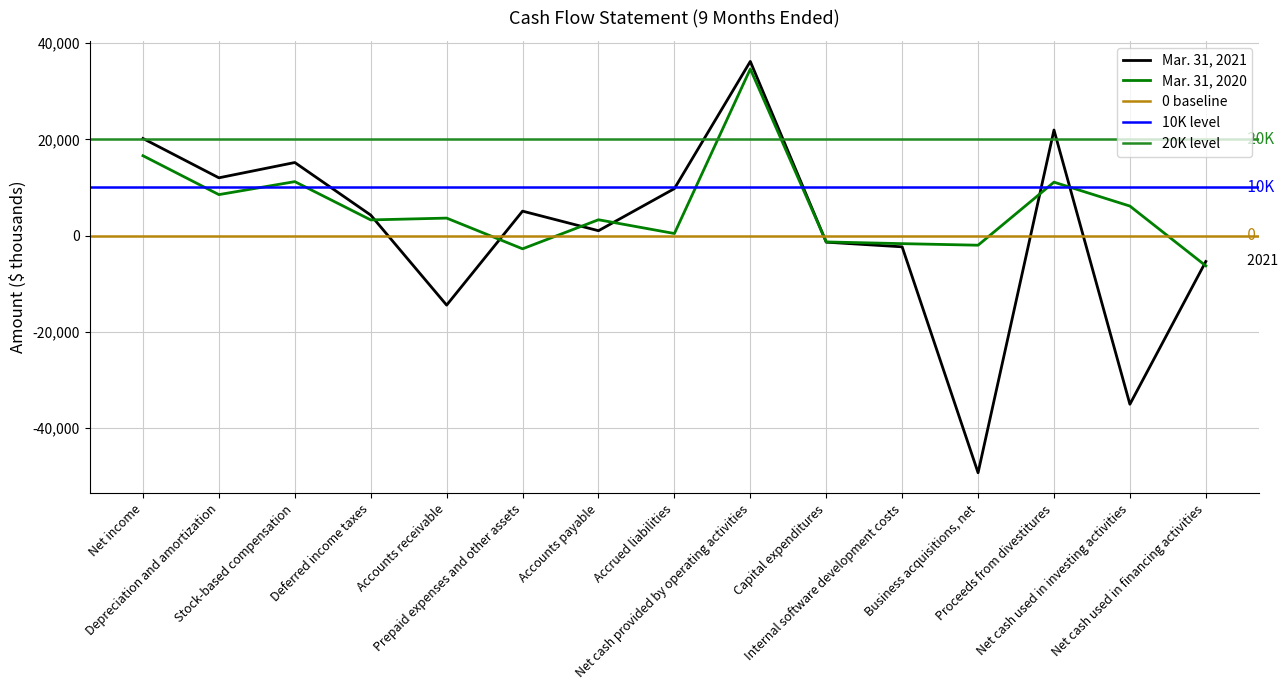

Reading right to left, transcribe all the data shown in this chart.

Mar. 31, 2021: -5385	-35062	21947	-49304	-2338	-1367	36203	9764	1013	5083	-14455	4263	15191	12010	20184
Mar. 31, 2020: -6287	6134	11105	-2000	-1675	-1321	34635	430	3292	-2750	3634	3258	11217	8517	16600